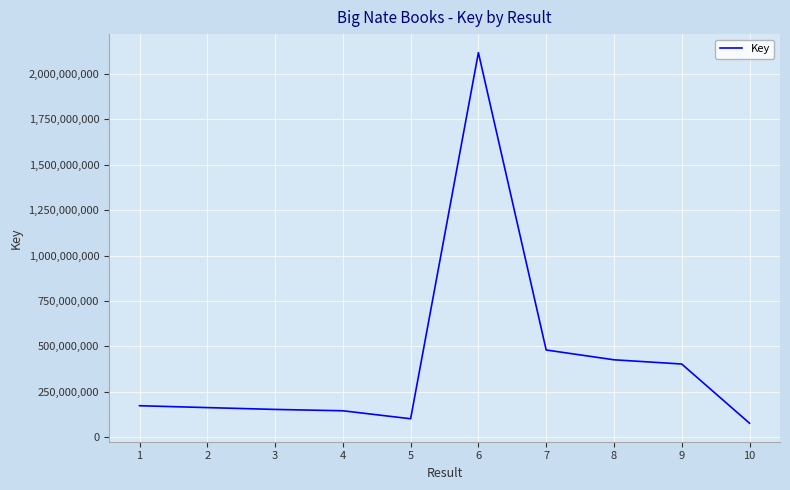

At which label is the value closest to 1096916962?

7